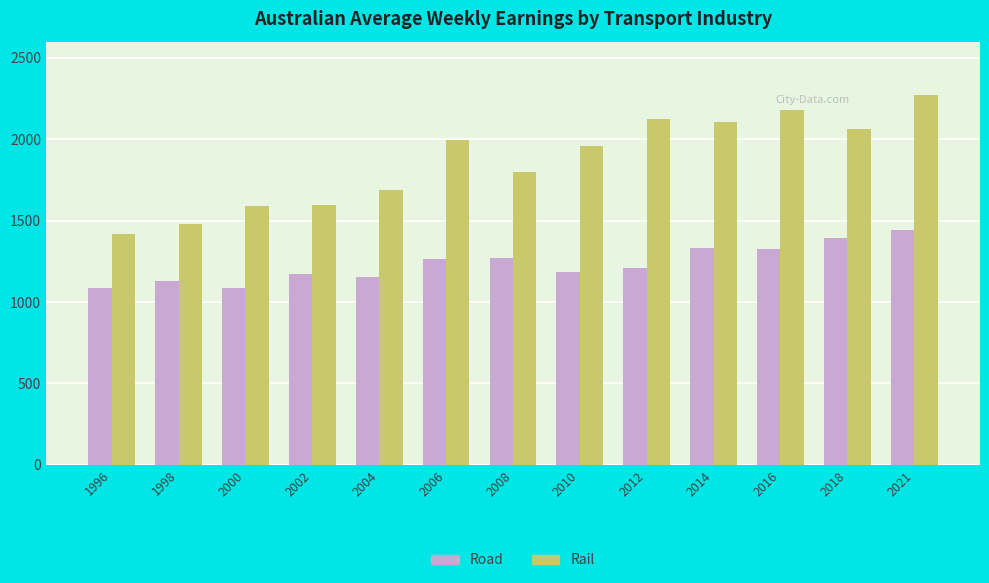

Does the chart contain any negative values?

No